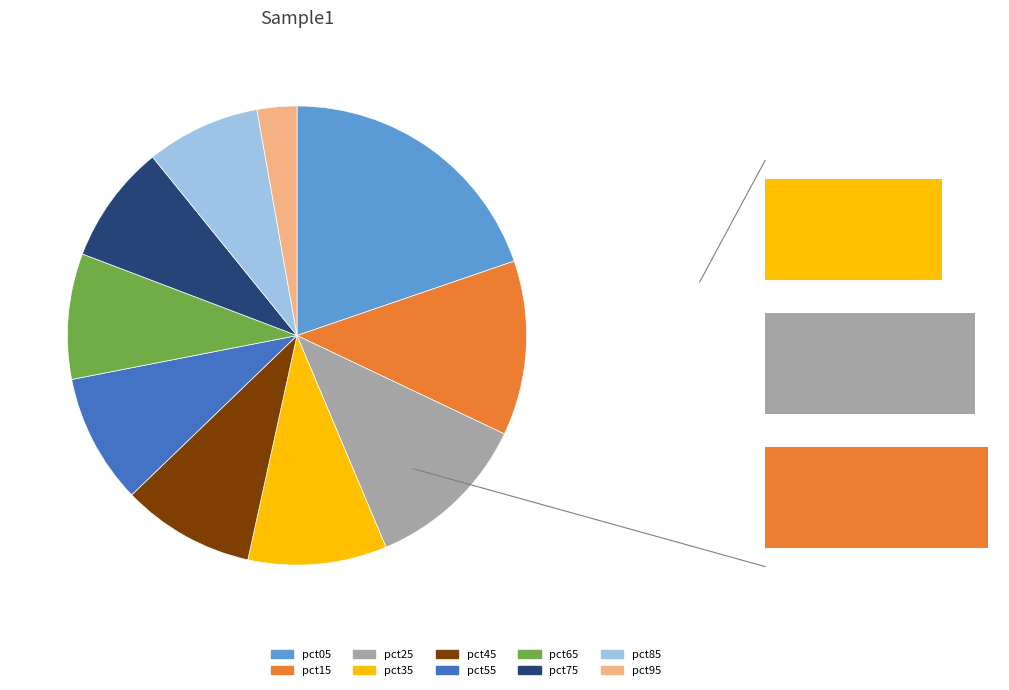

How many segments does this pie chart have?

10